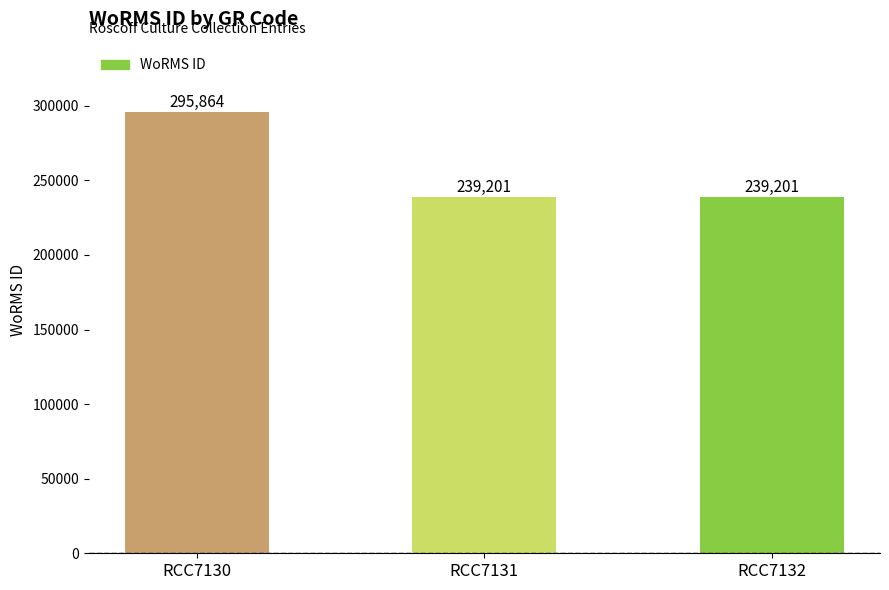

Reading left to right, extract all data points from this chart.

295864	239201	239201